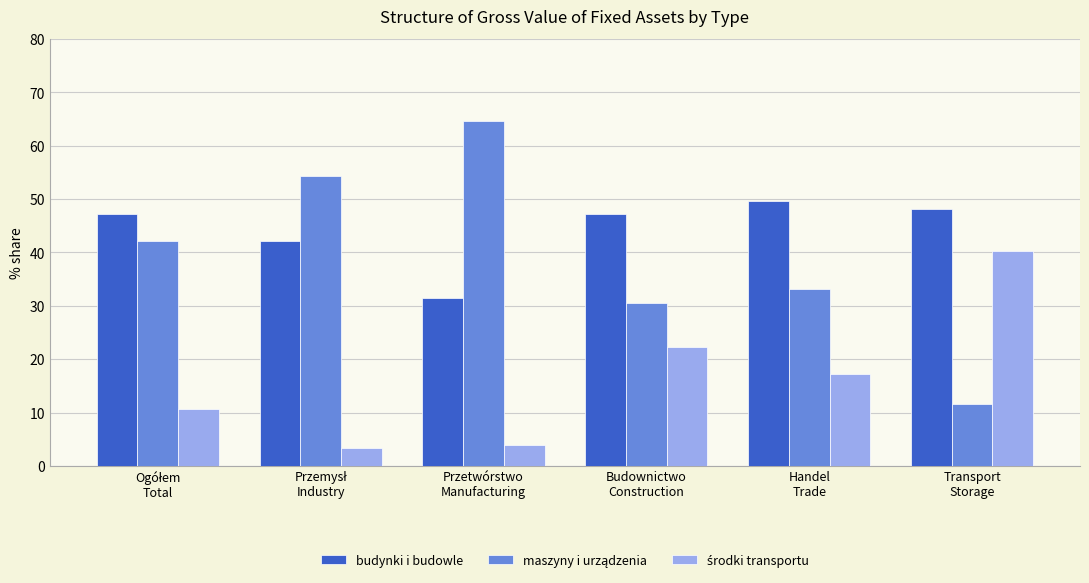

Are the bars horizontal?

No